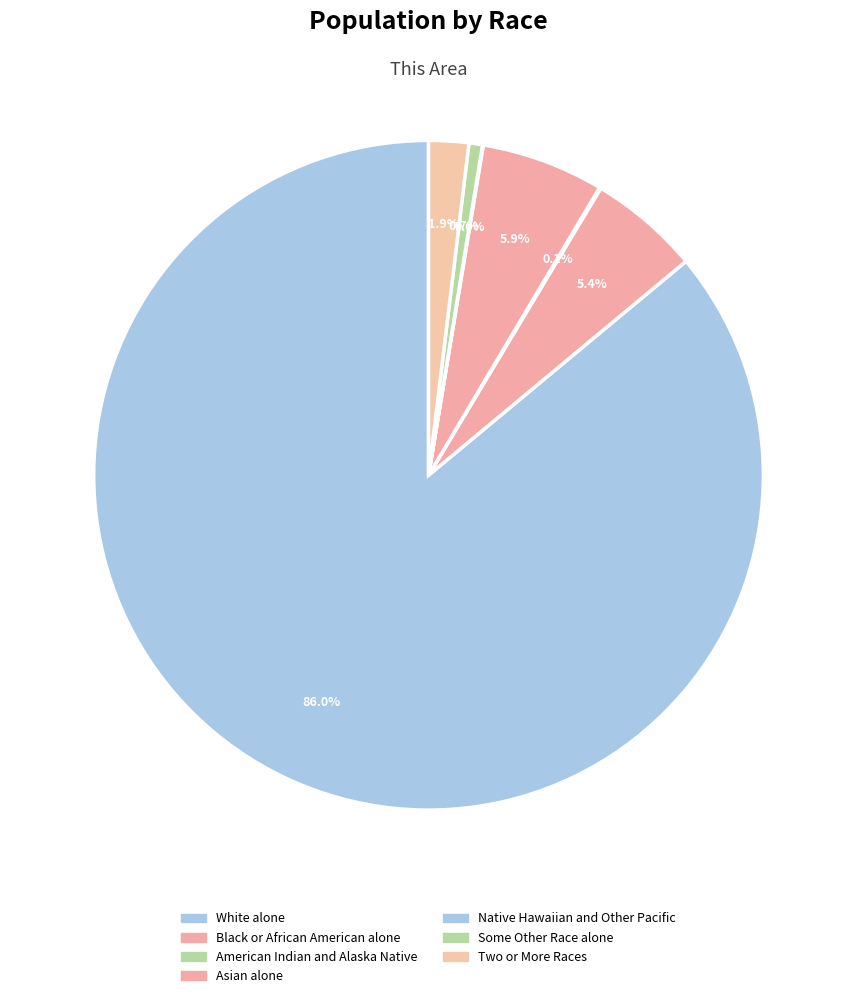

Is it true that Some Other Race alone is 1% of the pie?

True